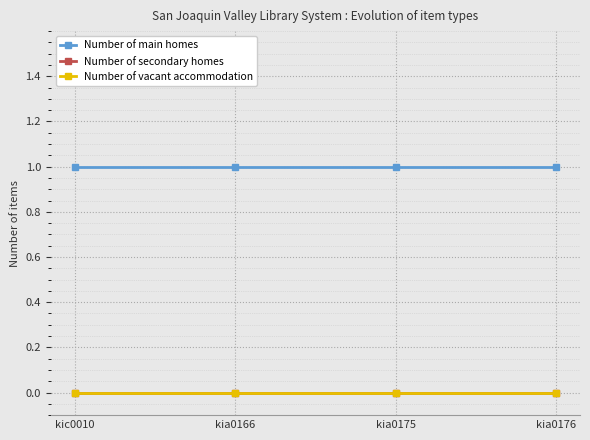

What is the value of the Number of main homes point at the 2nd from the left?

1